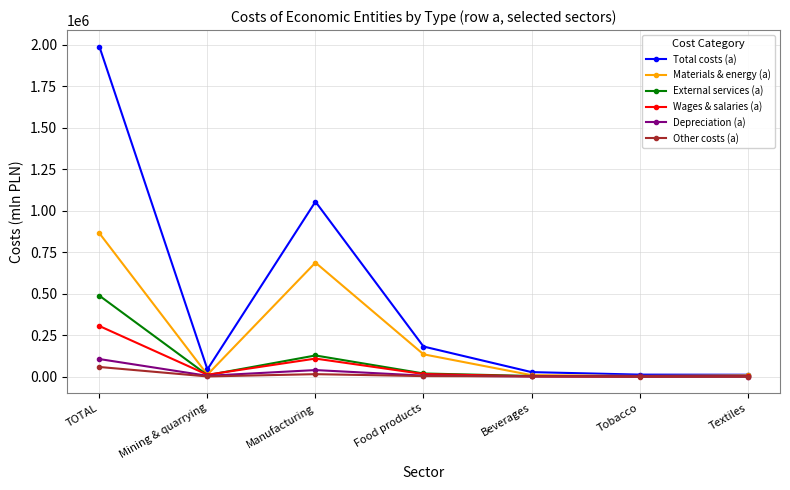

What are all the series names shown in the legend?

Total costs (a), Materials & energy (a), External services (a), Wages & salaries (a), Depreciation (a), Other costs (a)